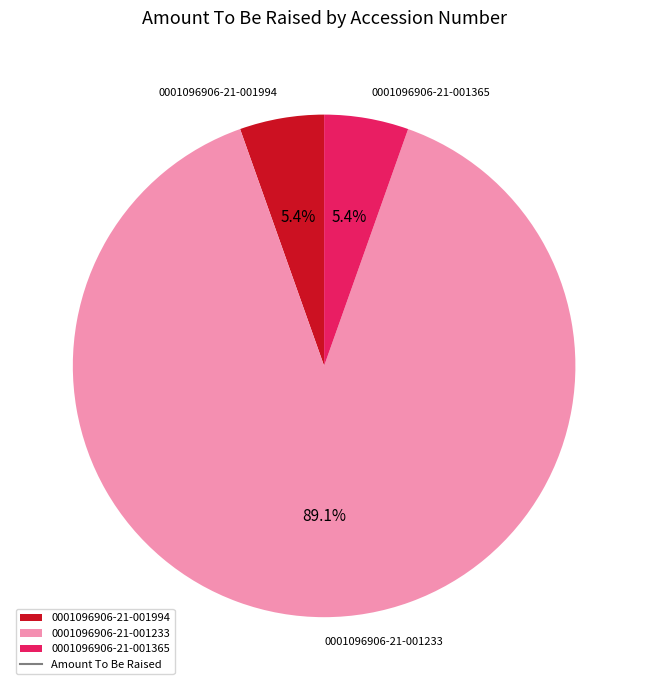

What is the total percentage of 0001096906-21-001233 and 0001096906-21-001365?

94.6%